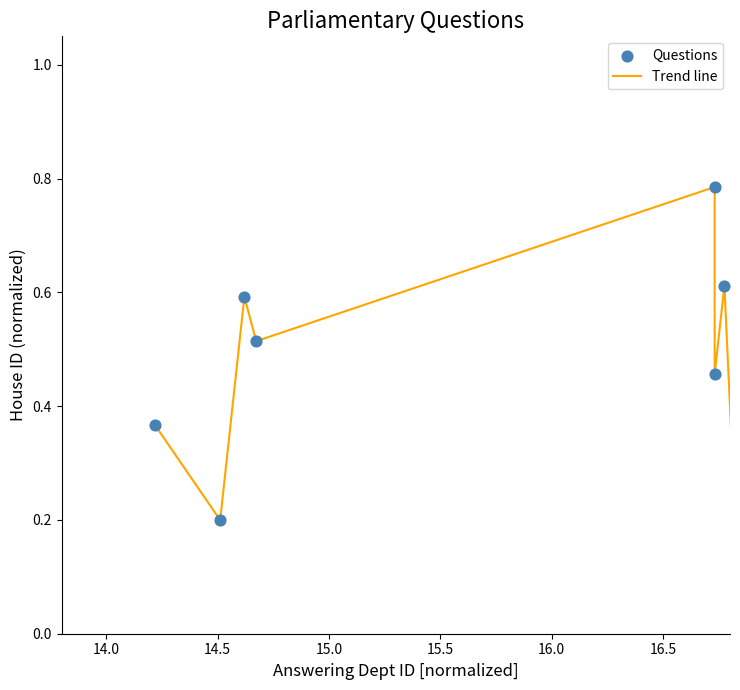

What is the difference between the maximum and minimum values?

0.7